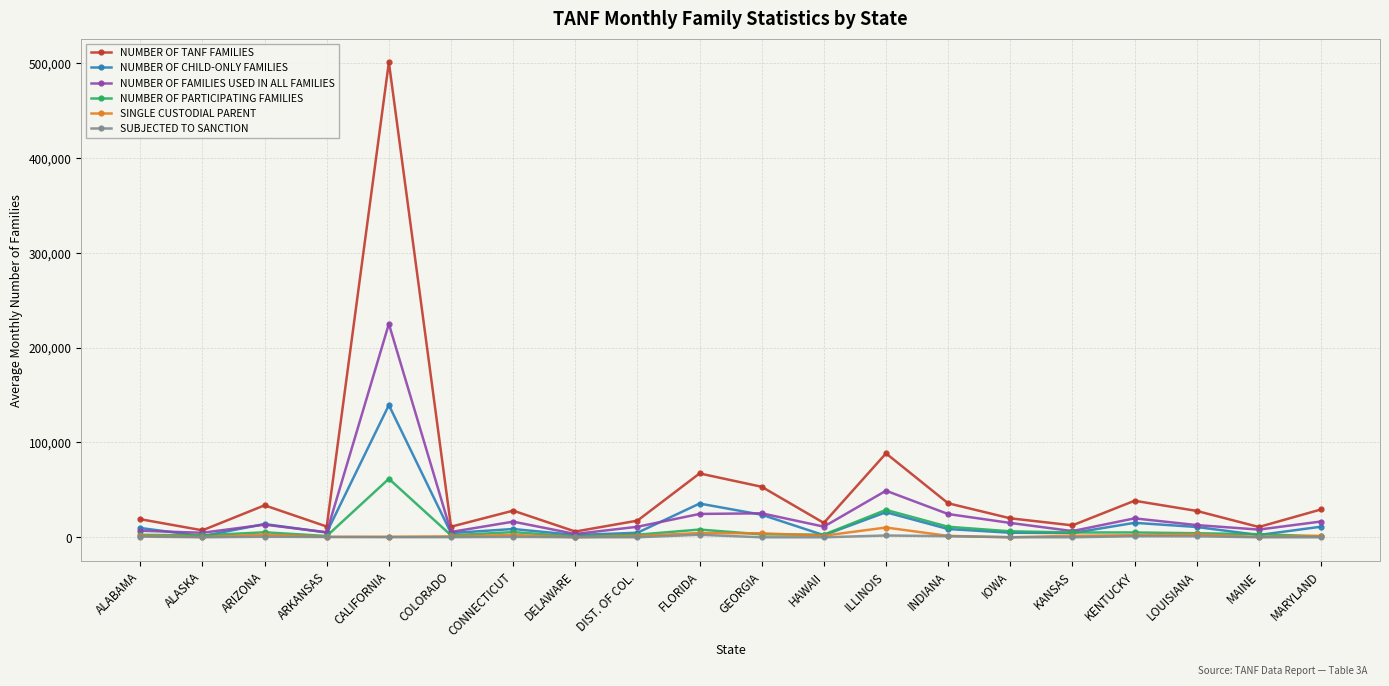

Is it true that NUMBER OF CHILD-ONLY FAMILIES equals 4463 at COLORADO?

True